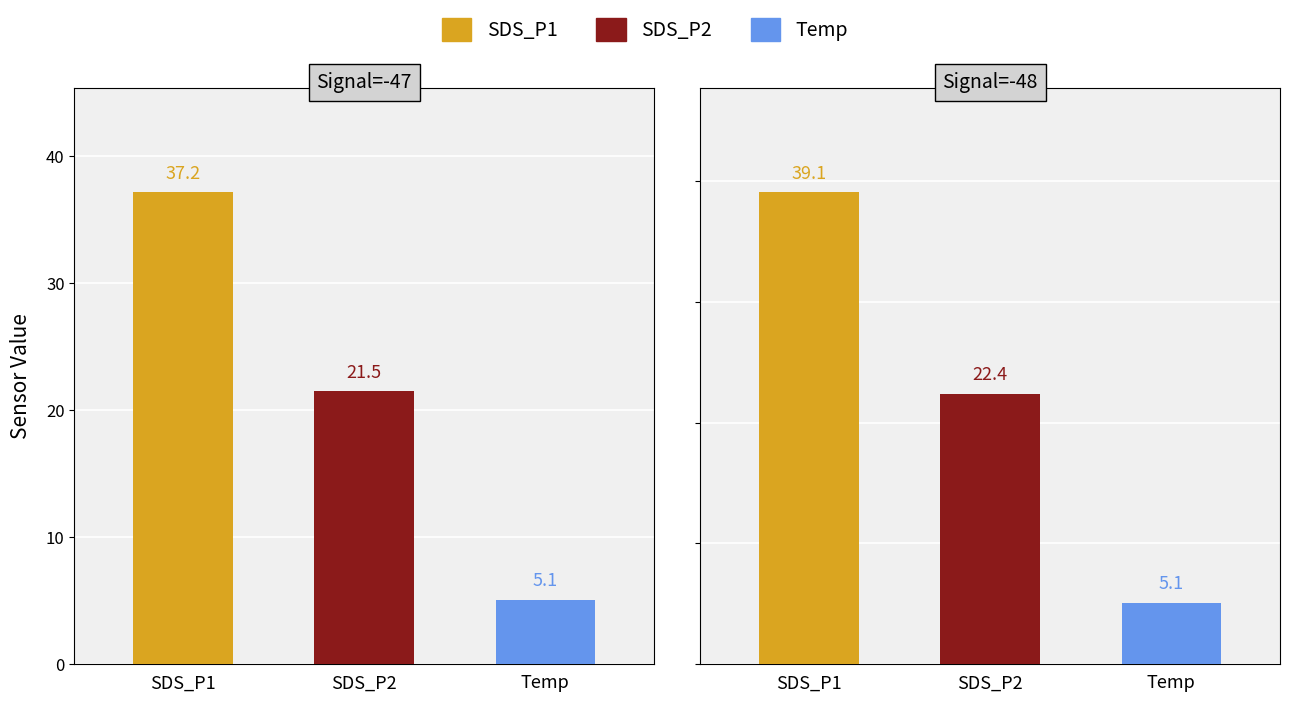

What are all the series names shown in the legend?

SDS_P1, SDS_P2, Temp